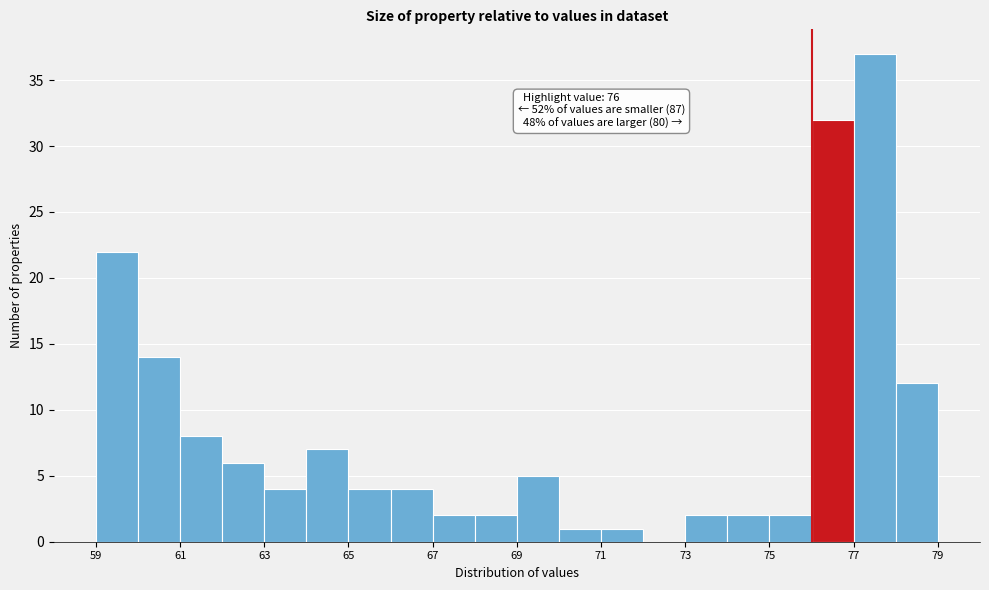

Over which range of the x-axis is the bar tallest?

77 to 78